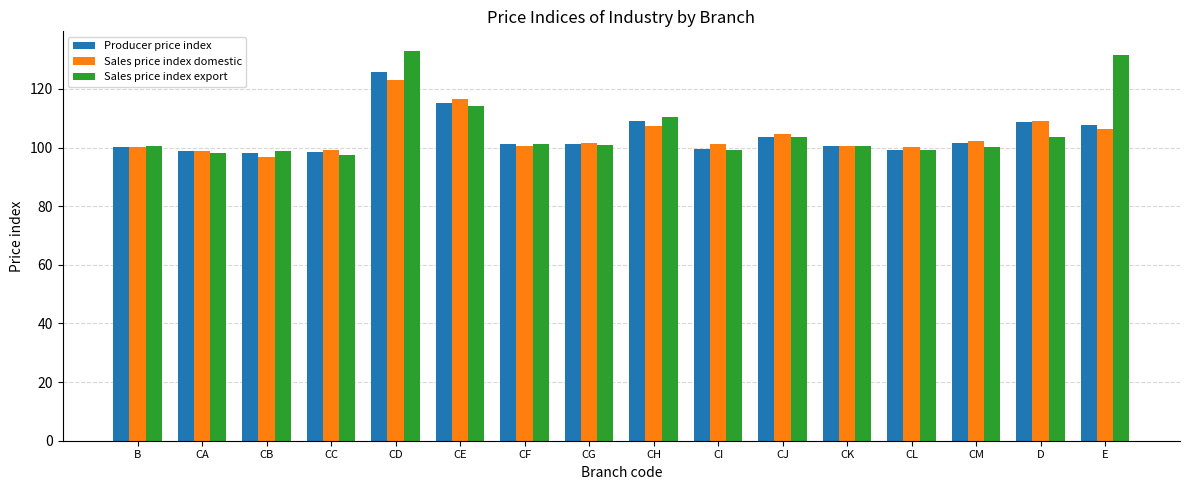

True or false: Producer price index has a value of 103.7 at CJ.

True